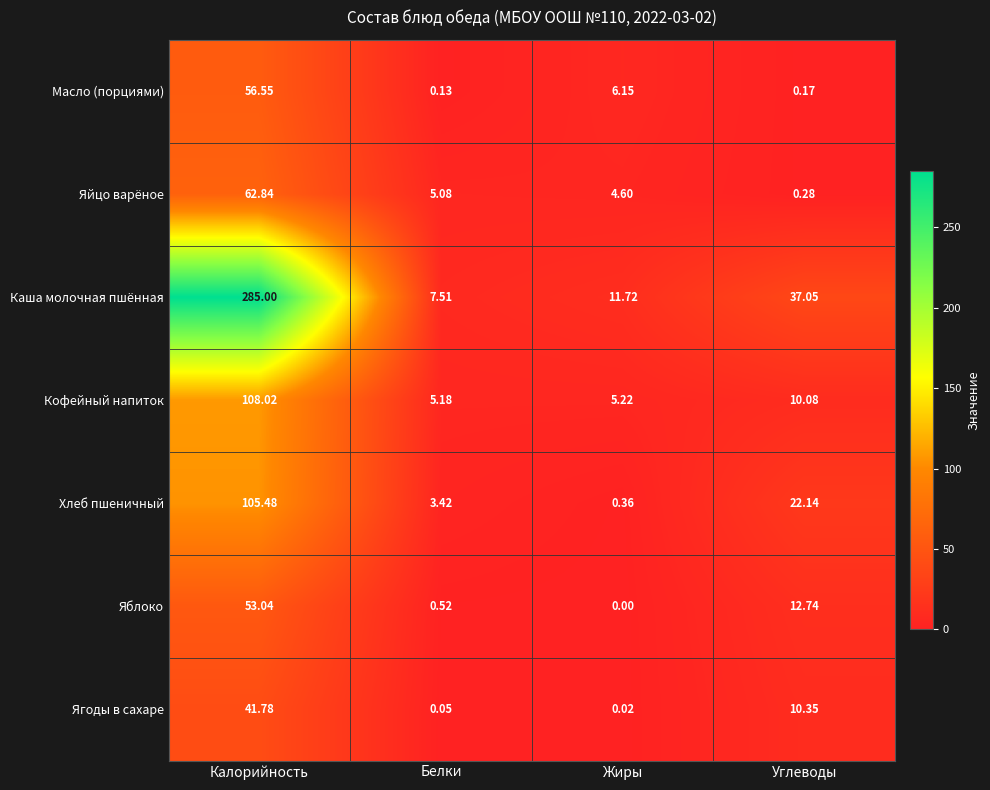

What is the maximum value shown in the chart?

285.0